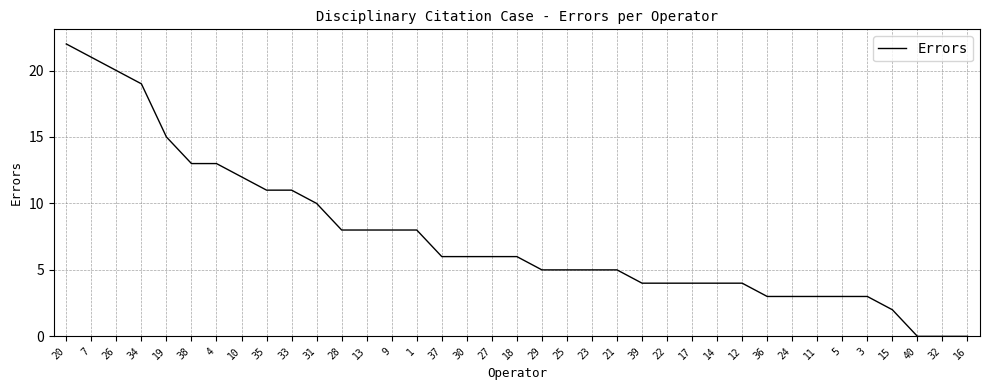

True or false: the data shows 6 at 30.

True